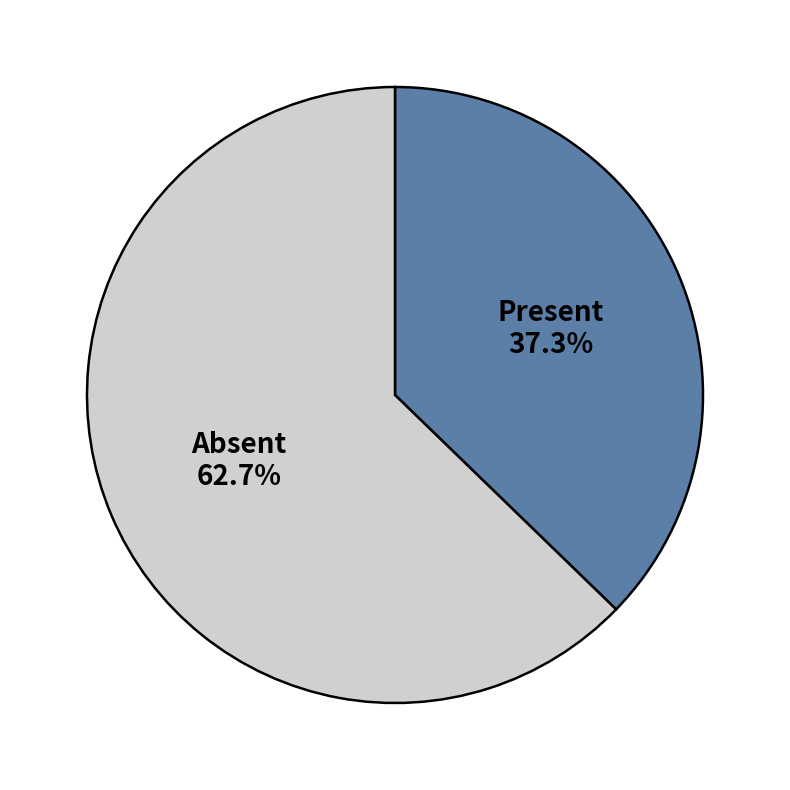

Does any single category account for the majority?

Yes